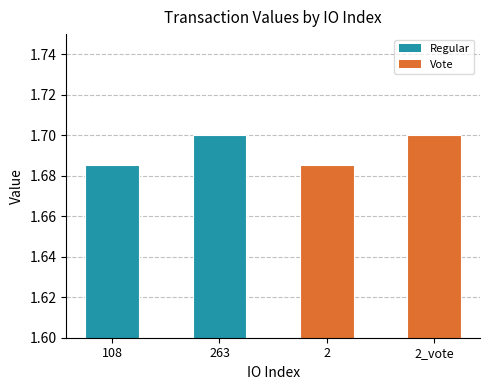

What is the ratio of the value at 2_vote to the value at 263?

1.0